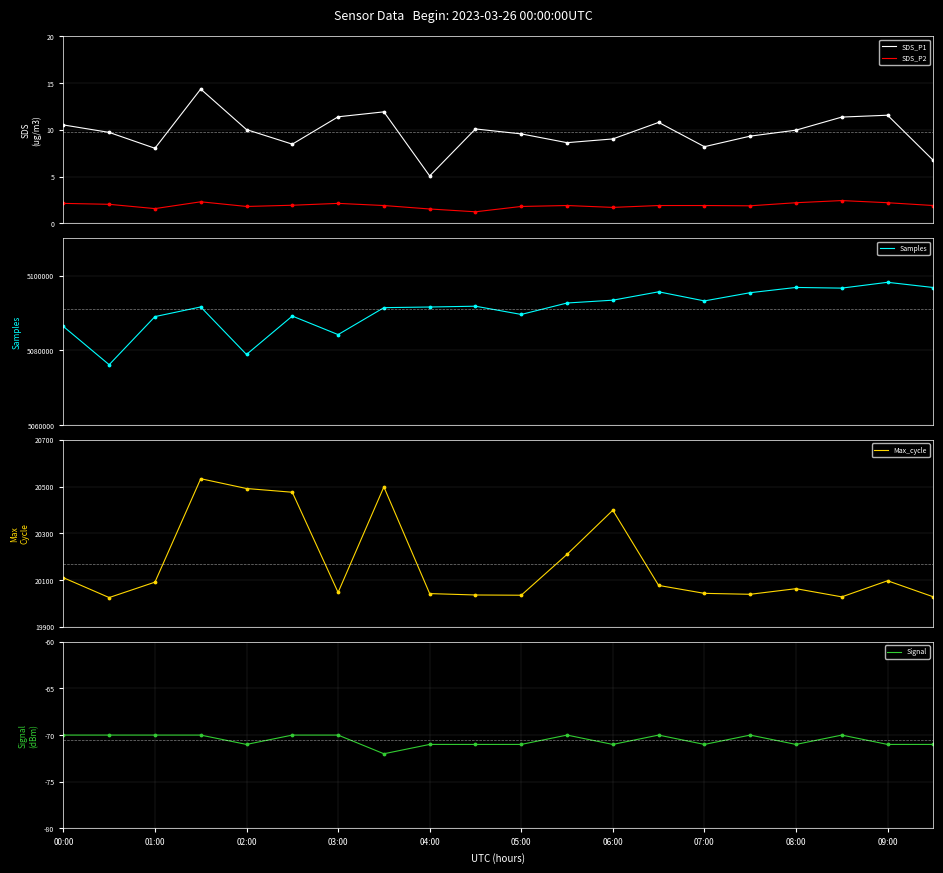

Which series has the largest total across all categories?

Samples